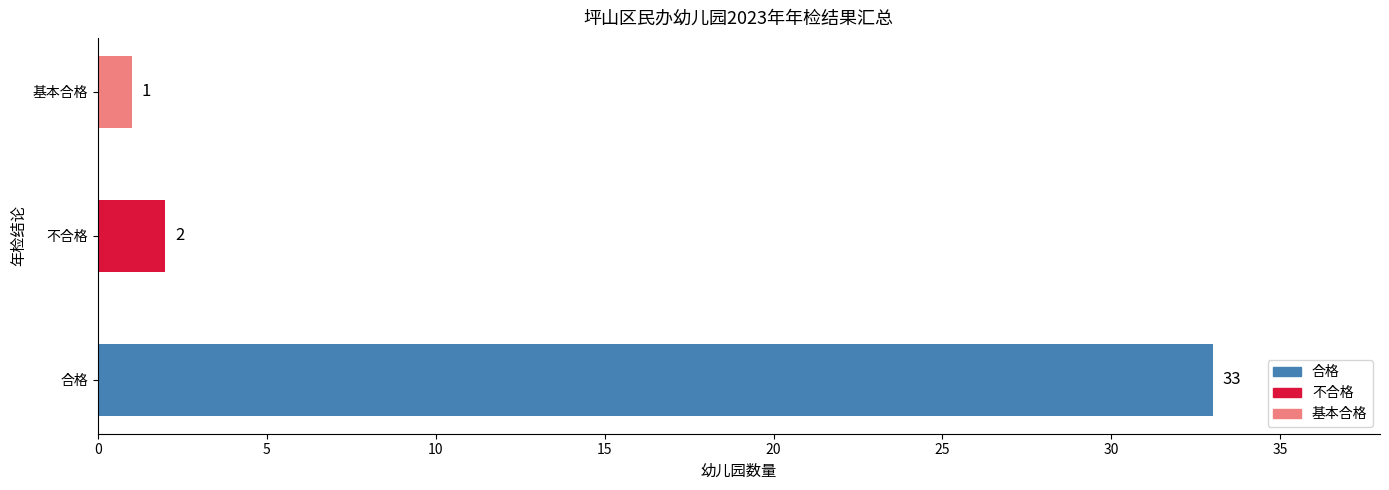

Reading bottom to top, list all the values displayed in this chart.

33	2	1